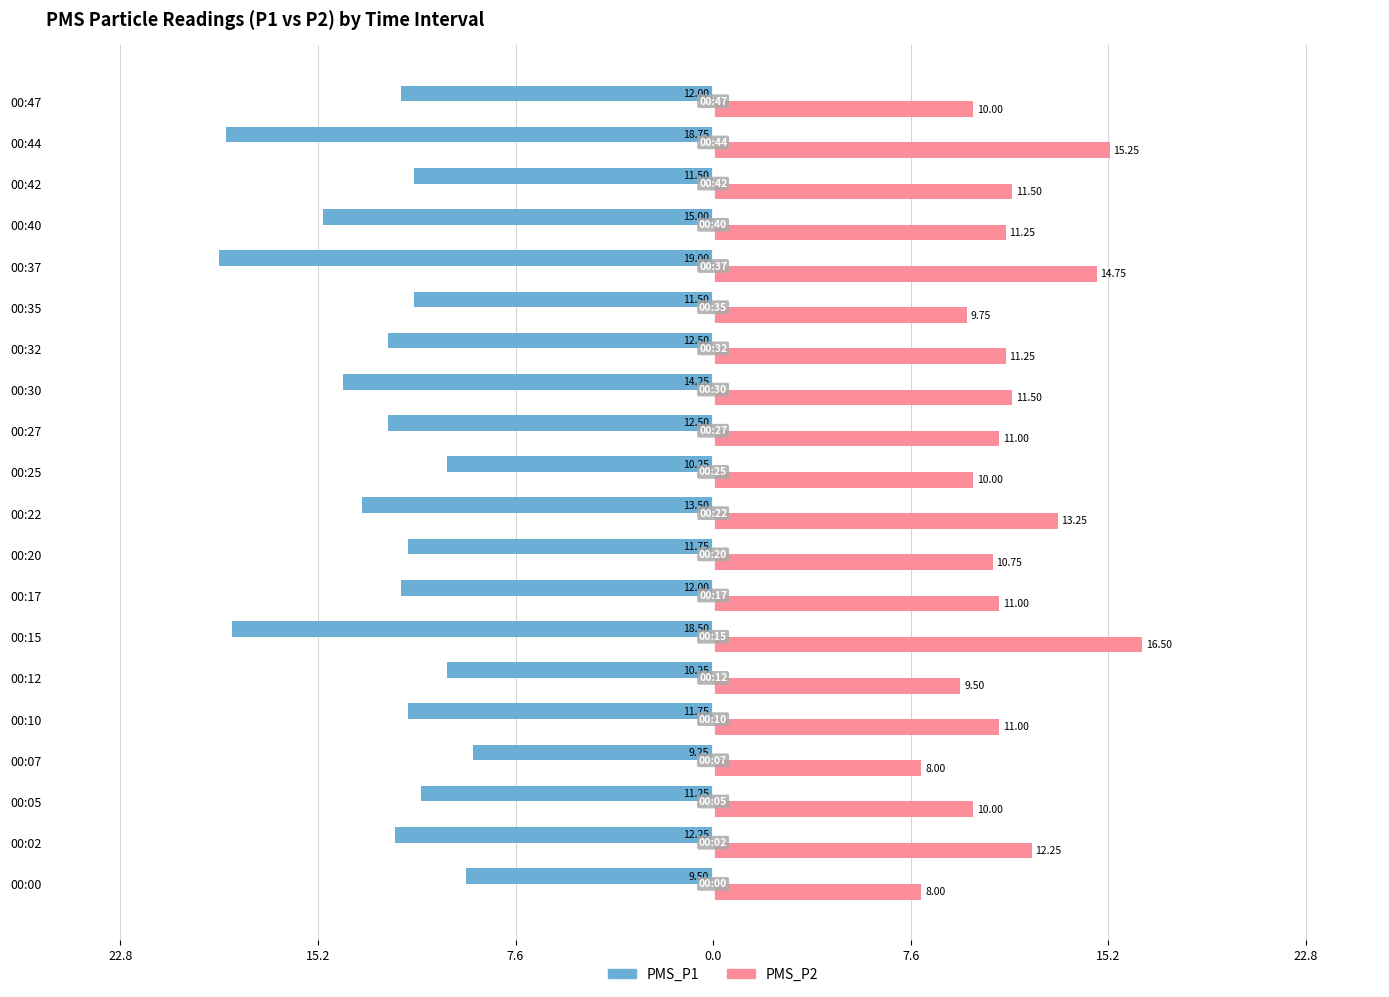

What are all the series names shown in the legend?

PMS_P1, PMS_P2